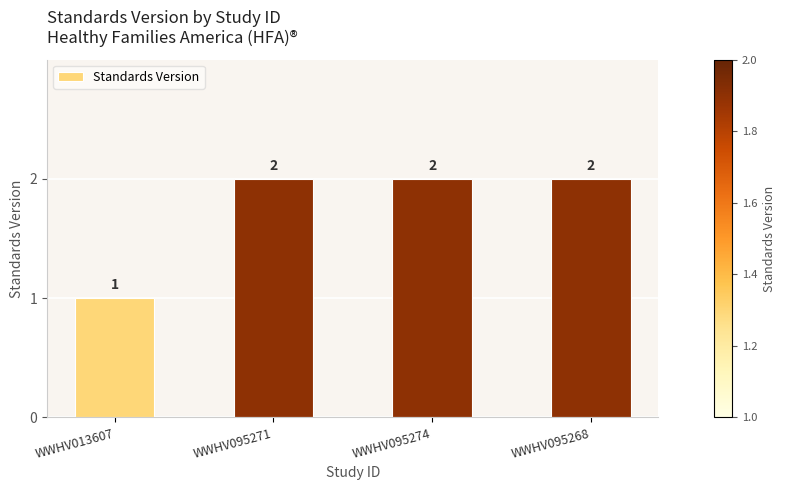

What position from the right is WWHV095268?

1